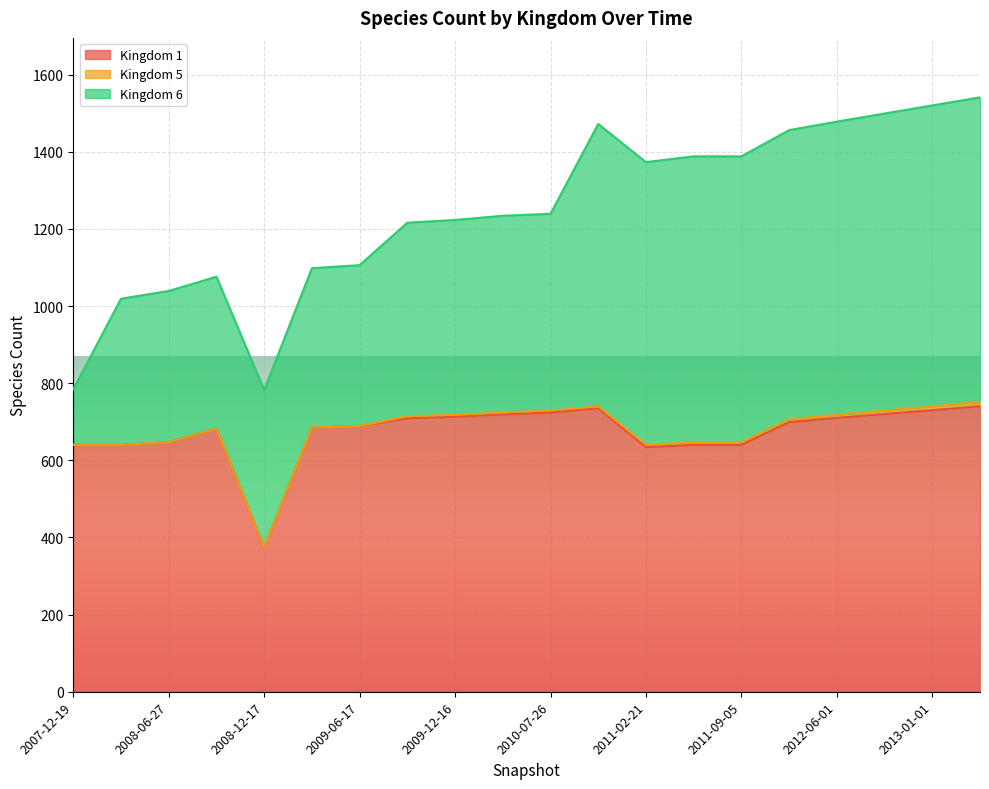

Where is 5 nearest to the value 5?

2009-09-25